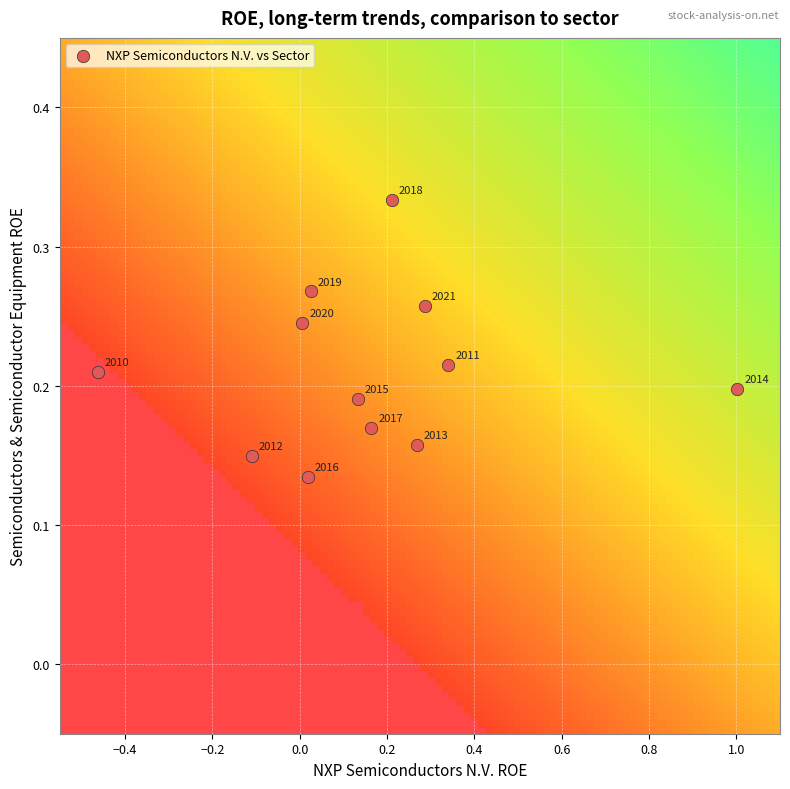

What is the range of X values (max minus min)?

1.5